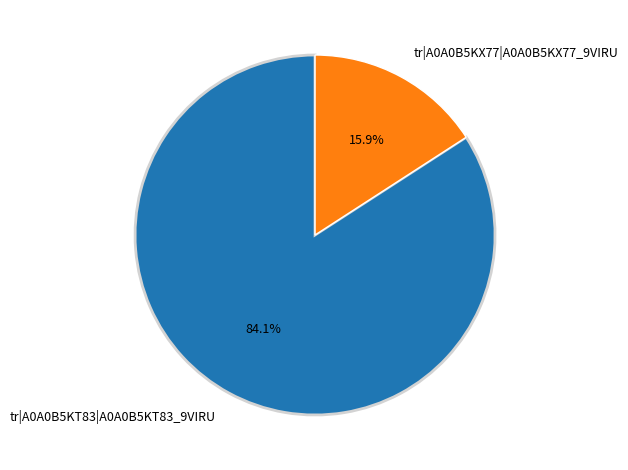

Rank the categories by value from lowest to highest.

tr|A0A0B5KX77|A0A0B5KX77_9VIRU, tr|A0A0B5KT83|A0A0B5KT83_9VIRU